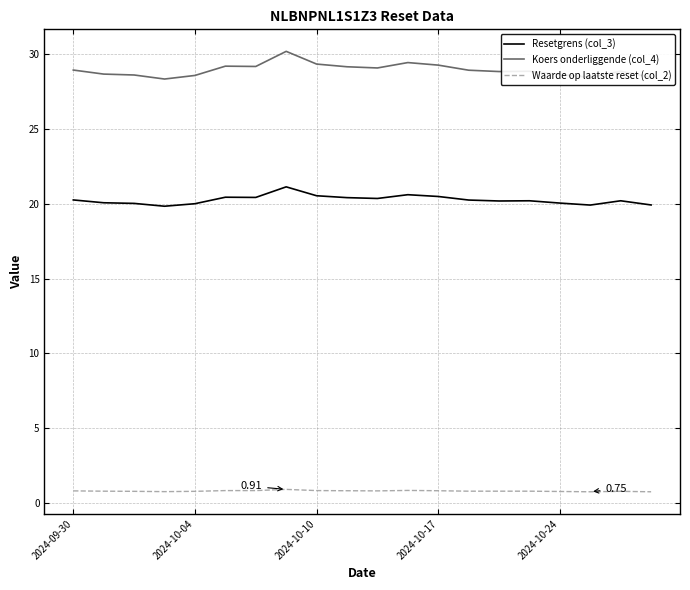

Which series has the largest total across all categories?

Koers onderliggende (col_4)